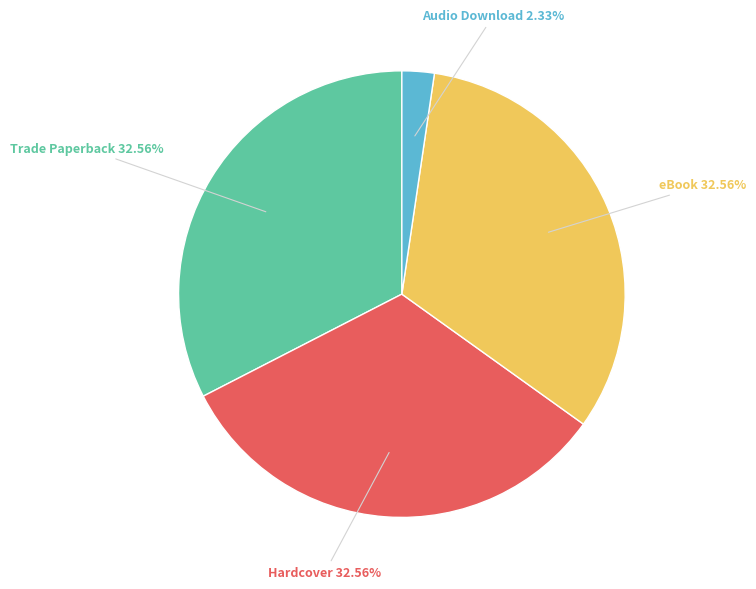

Is there any slice that represents more than half of the pie?

No